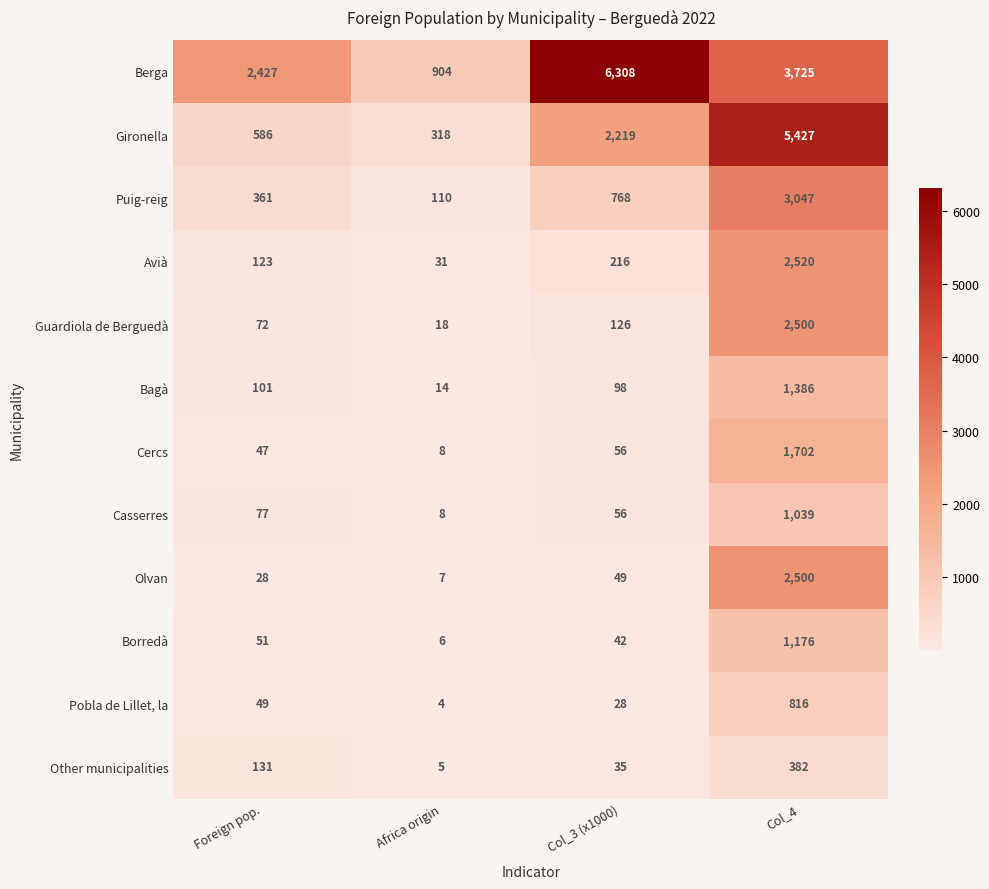

At which label is Pobla de Lillet, la closest to 410?

Foreign pop.